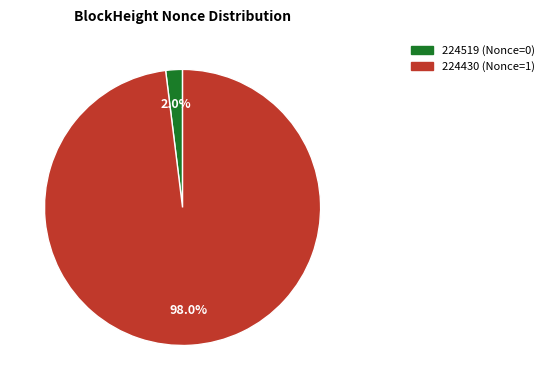

Is the sum of 224430 and 224519 greater than half?

Yes